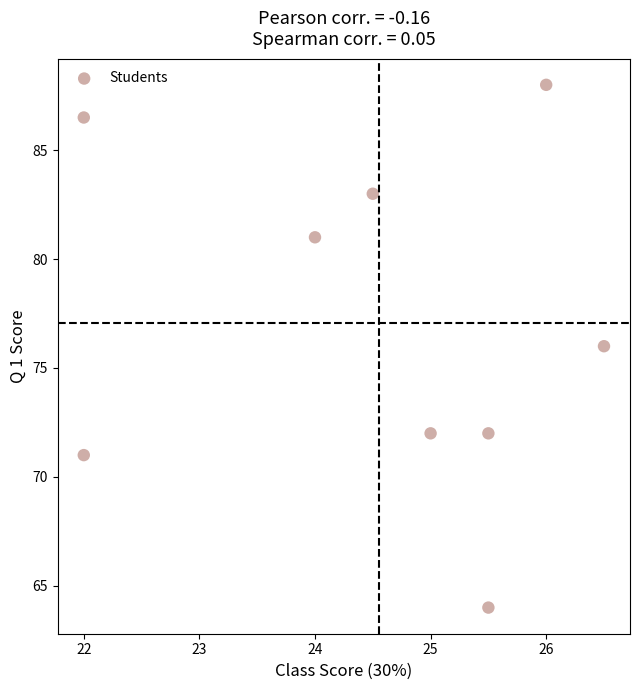

What is the average Y value?

77.1